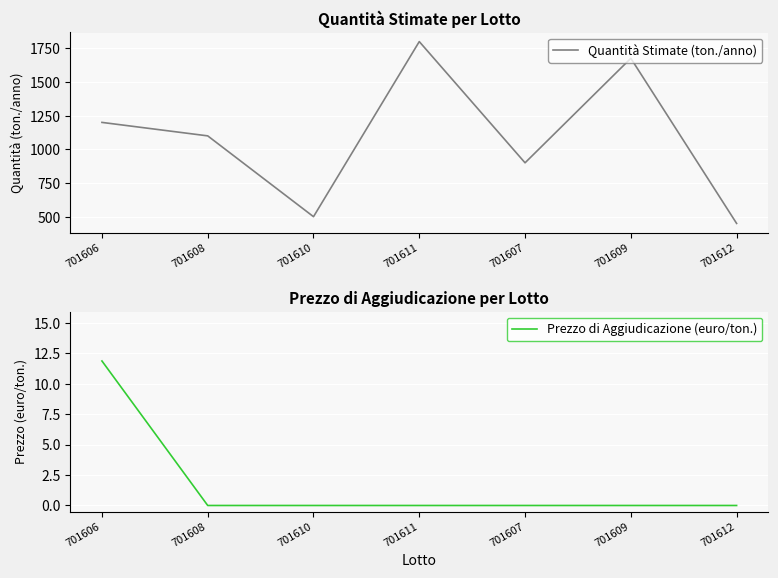

What is the approximate value of Quantità Stimate (ton./anno) at 701610?

500